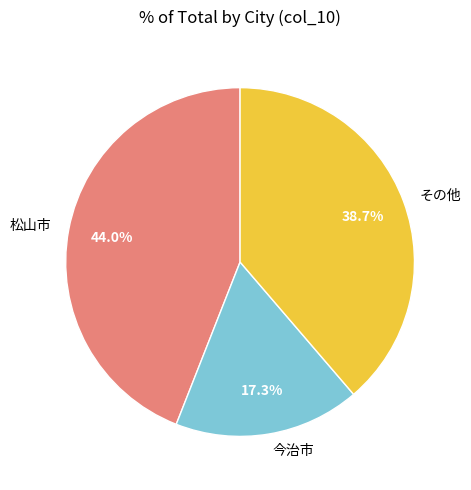

Rank the categories by value from lowest to highest.

今治市, その他, 松山市